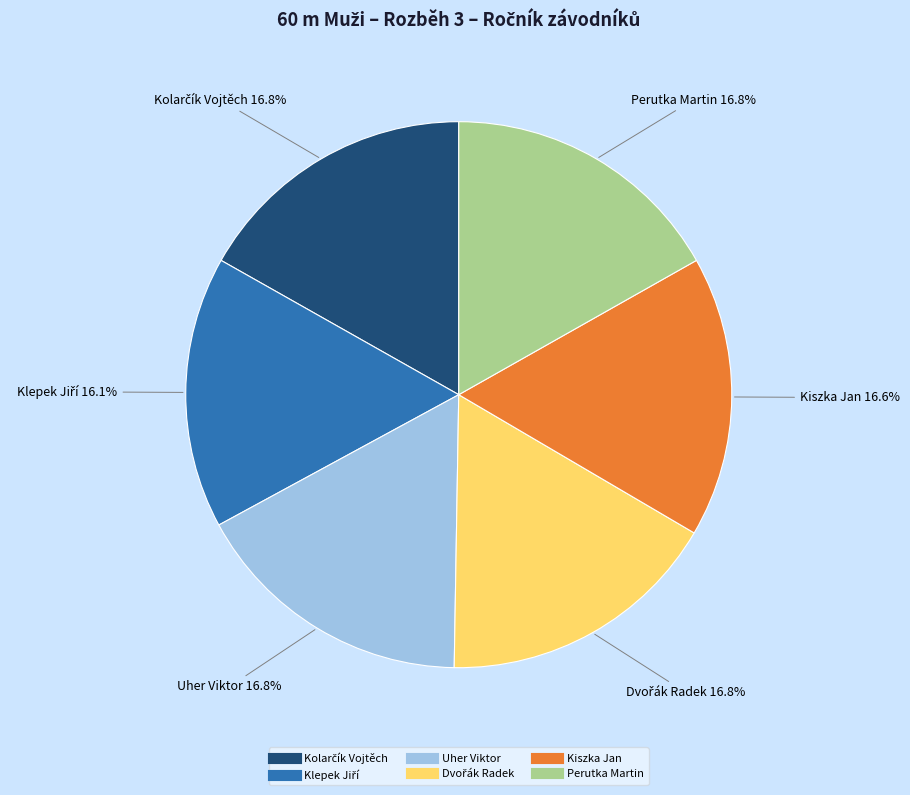

What is the ratio of the value at Uher Viktor to the value at Perutka Martin?

1.0